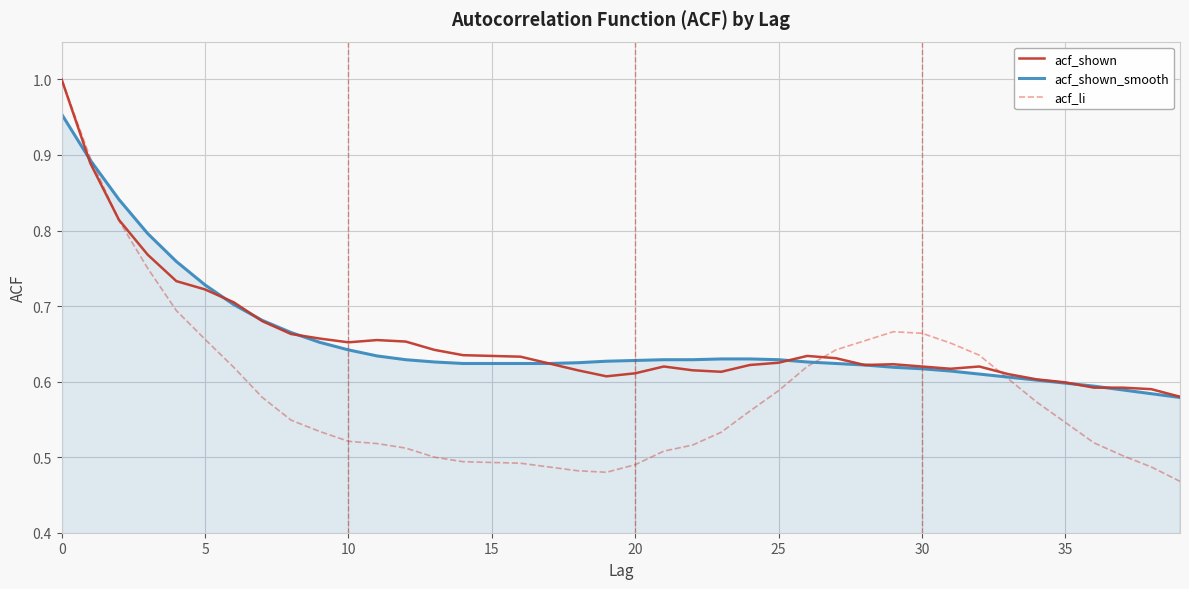

What are all the series names shown in the legend?

acf_shown, acf_shown_smooth, acf_li